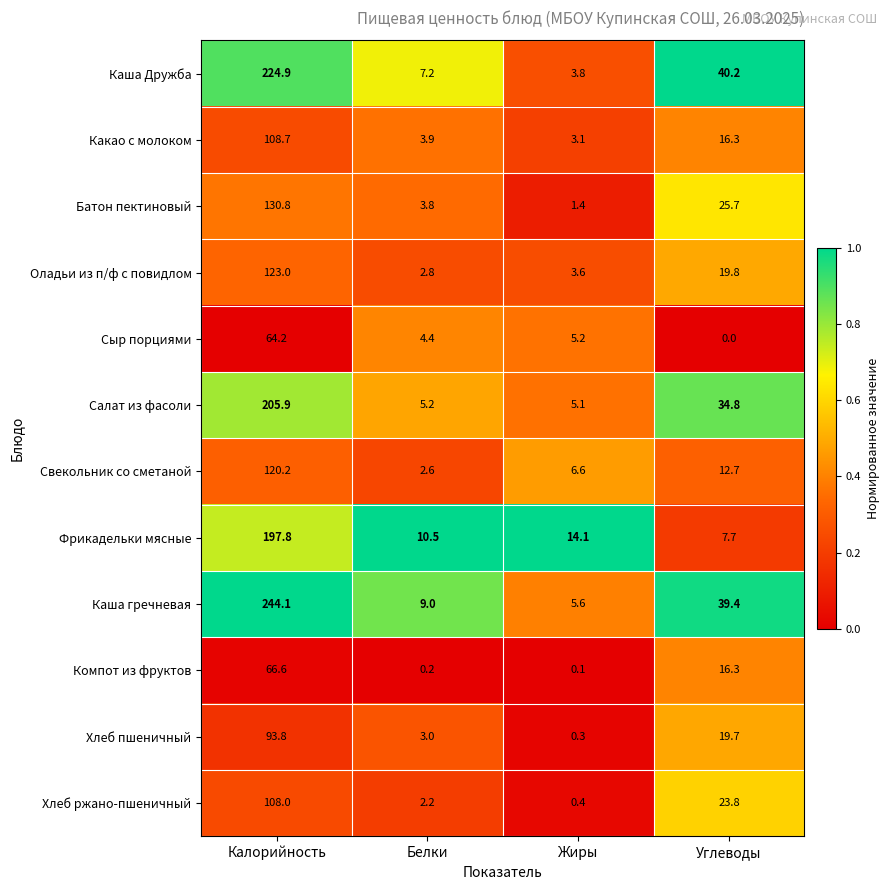

Is it true that Какао с молоком equals 3.1 at Жиры?

True